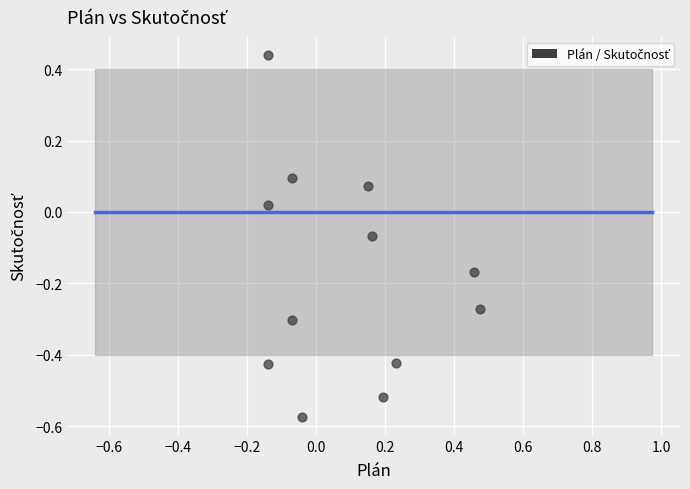

What is the range of Y values (max minus min)?

1.0